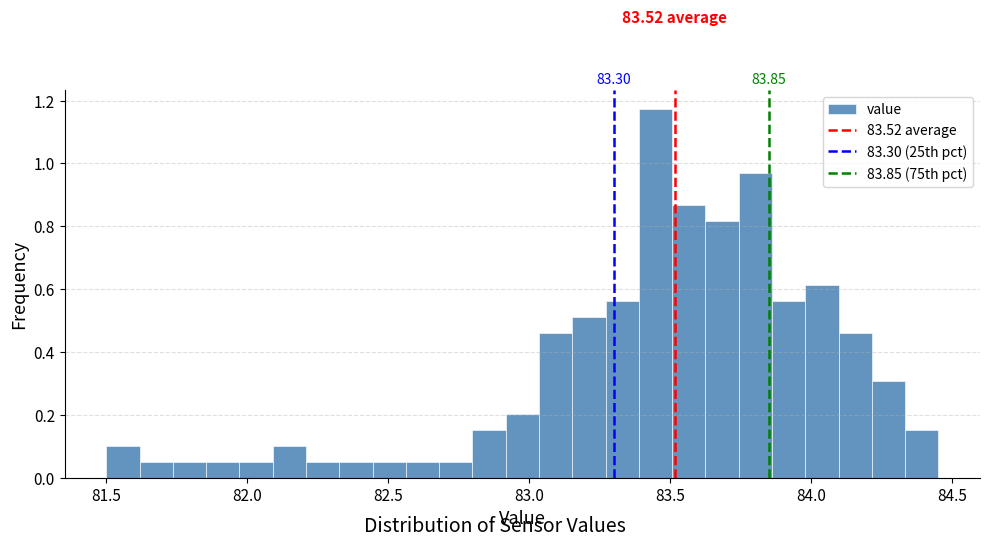

Around what value on the x-axis is the tallest bar? Give the approximate position of its centre, as read against the axis.

83.45